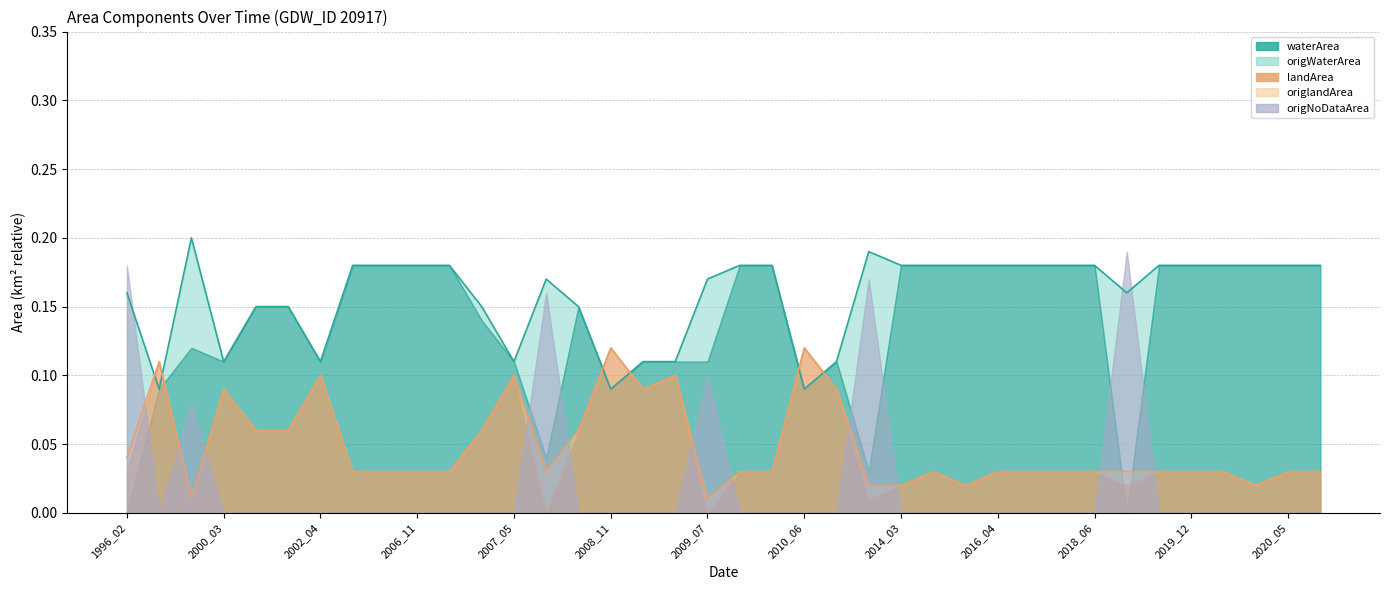

What is the spread (max minus min) of values at 2016_04?

0.2